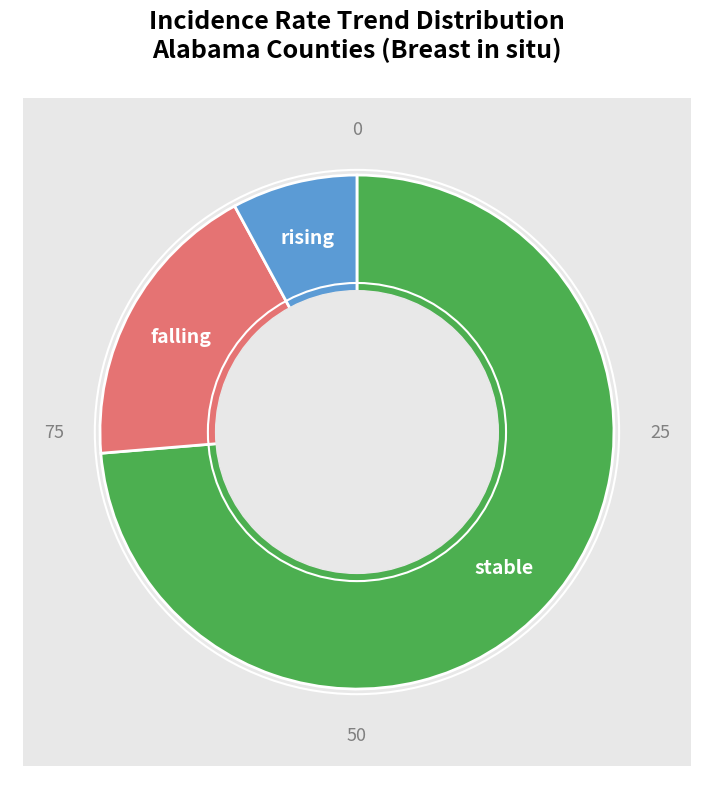

What is the largest slice in the pie chart?

stable